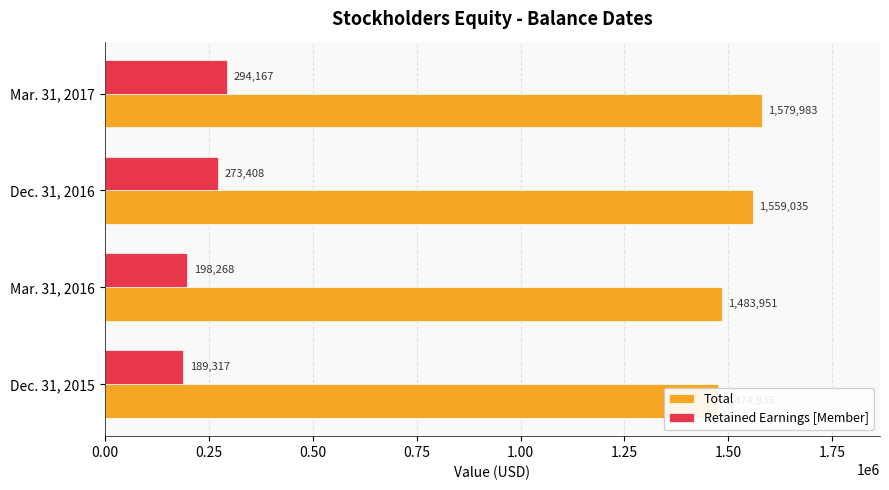

What is the sum of the Retained Earnings [Member] values at Mar. 31, 2016 and Dec. 31, 2016?

471676